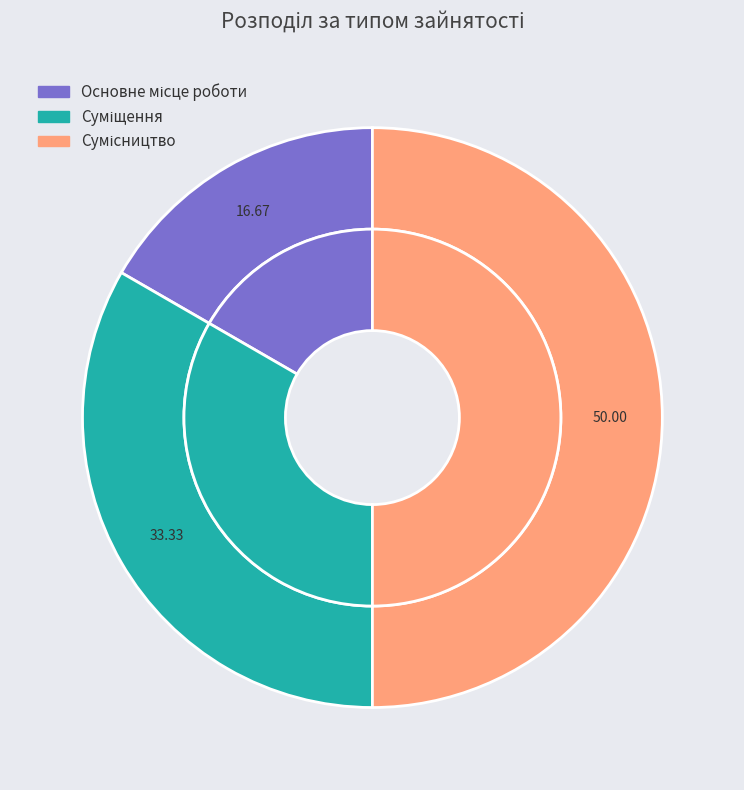

To the nearest percent, what percentage of the pie is Сумісництво?

50%